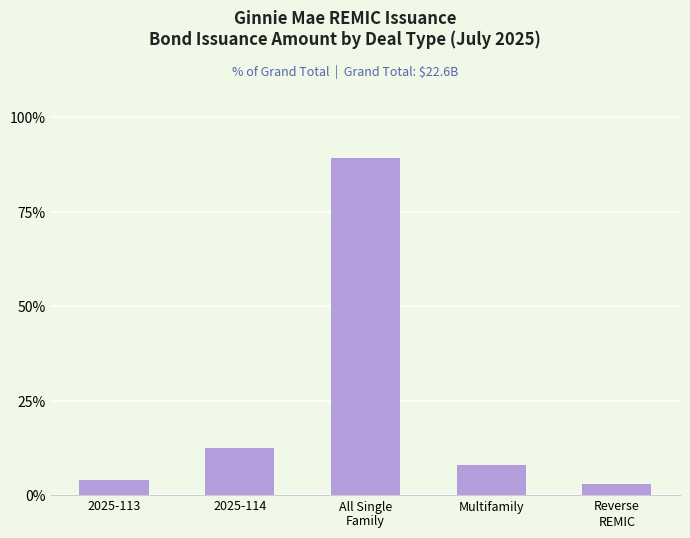

What is the sum of the values at Multifamily and 2025-113?

11.9